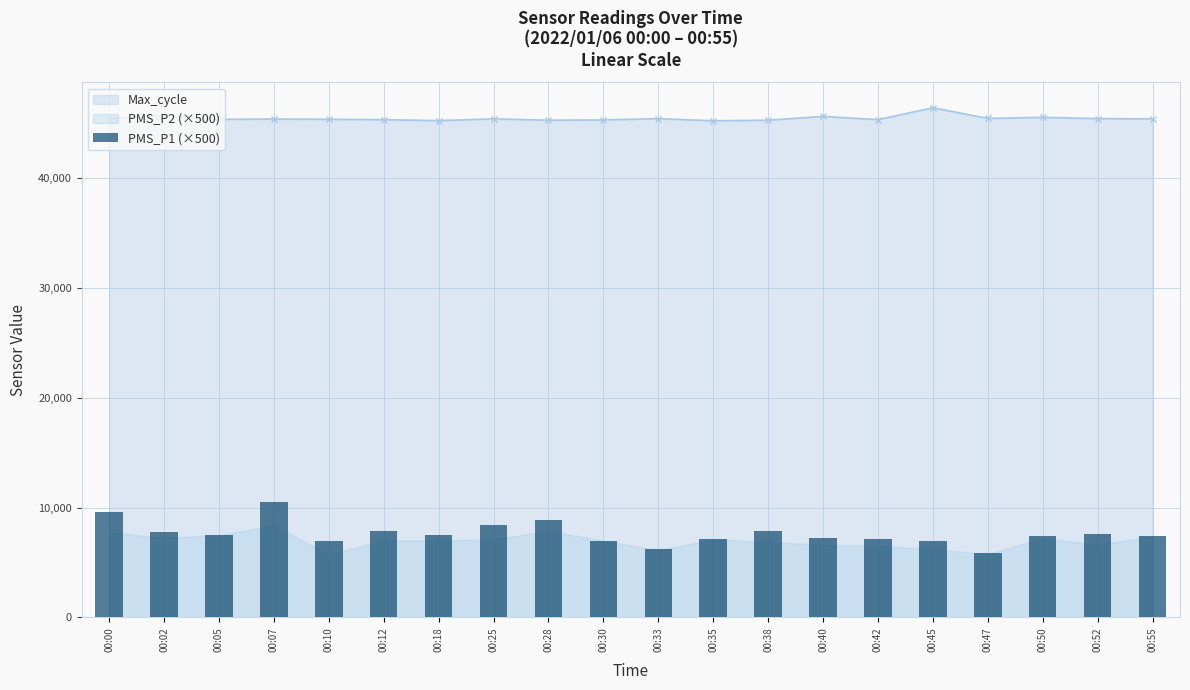

Where does the data first go above 7500?

00:00